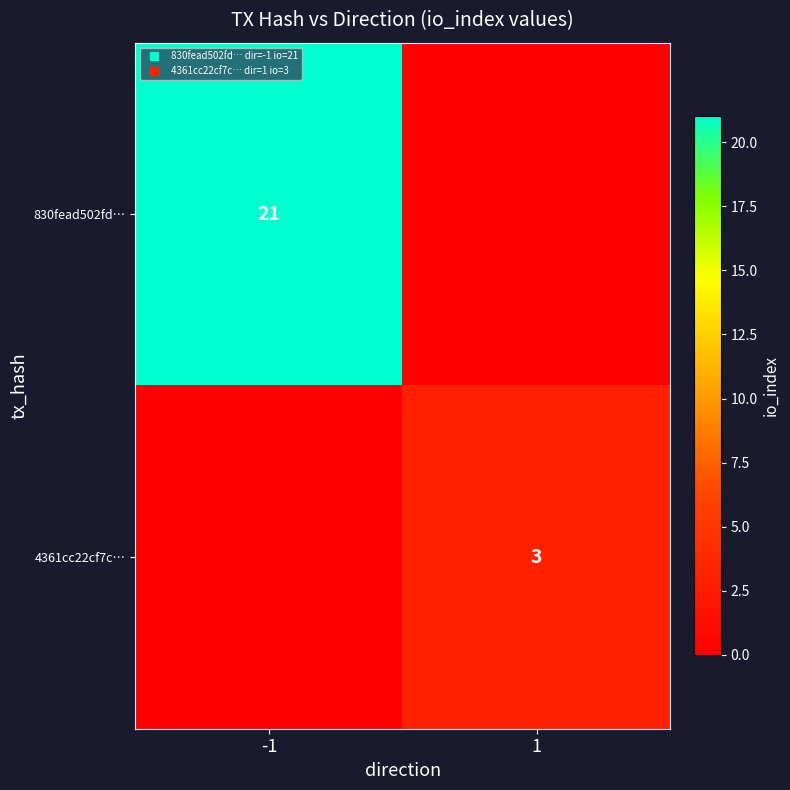

What is the sum of the 4361cc22cf7c… values at 1 and -1?

3